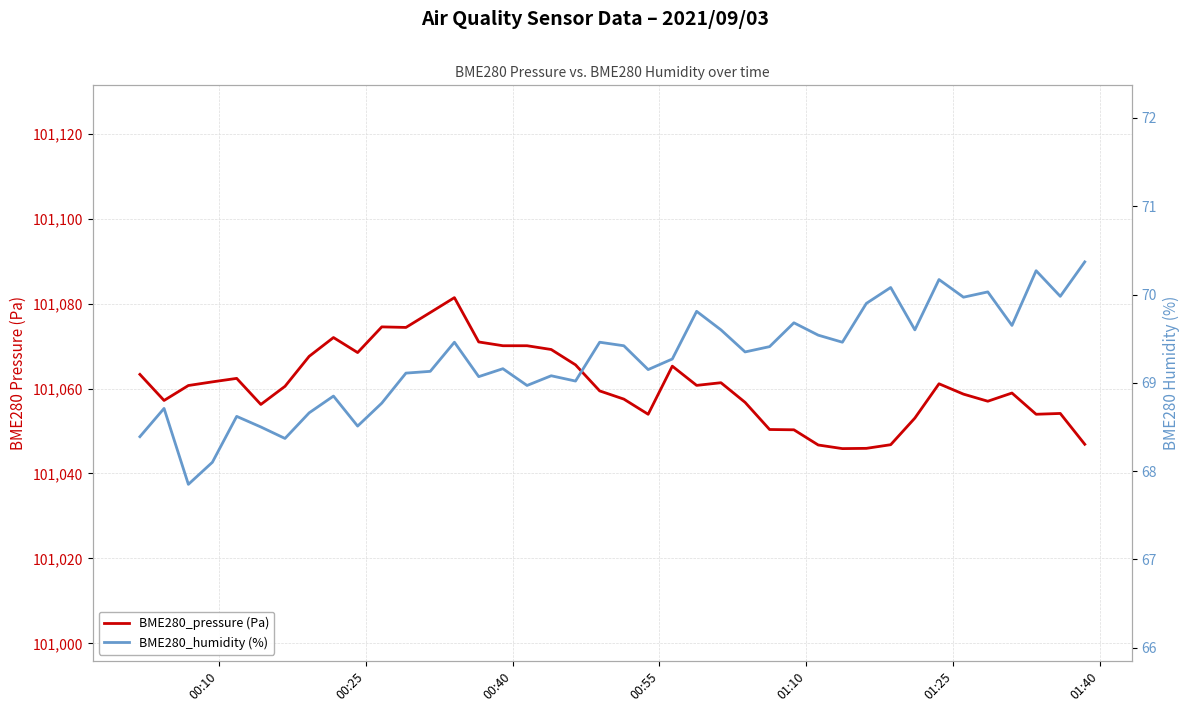

List the series in order of their overall mean, highest first.

BME280_pressure (Pa), BME280_humidity (%)